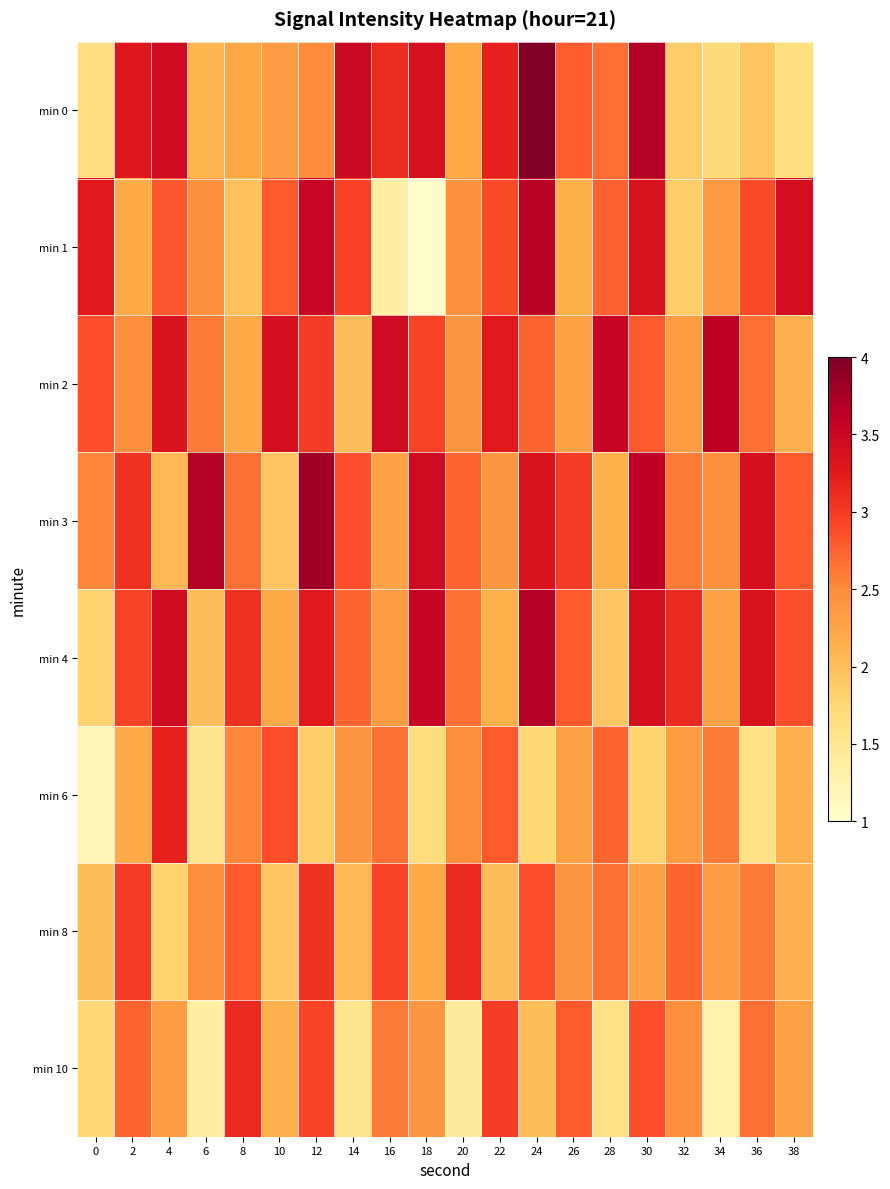

List the series in order of their peak value, lowest first.

min 8, min 10, min 6, min 2, min 1, min 4, min 3, min 0